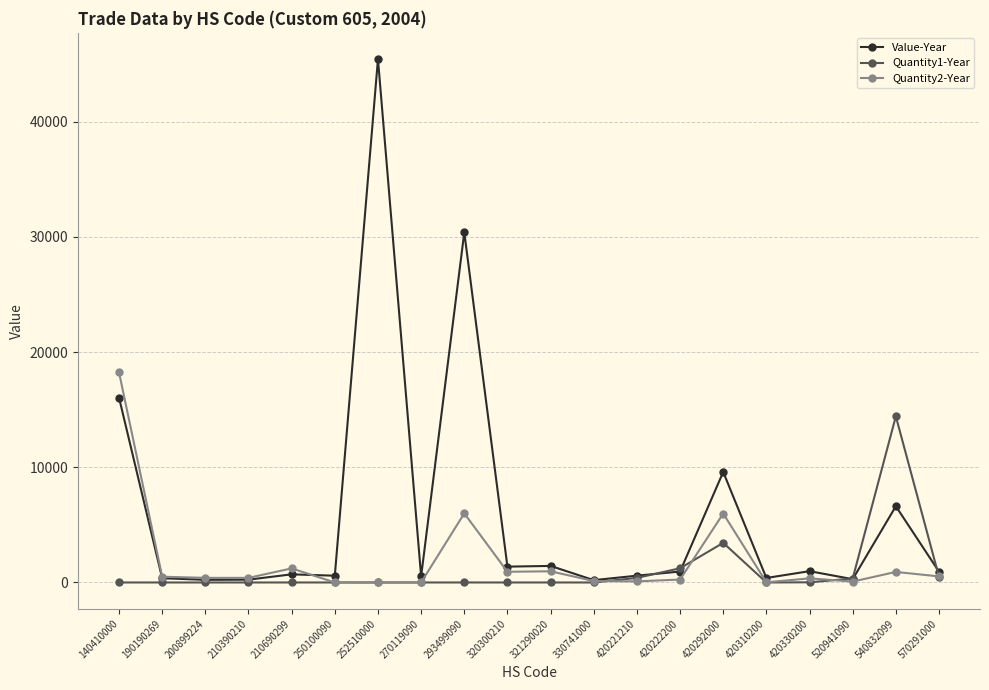

At 140410000, list the series in order from largest to smallest.

Quantity2-Year, Value-Year, Quantity1-Year